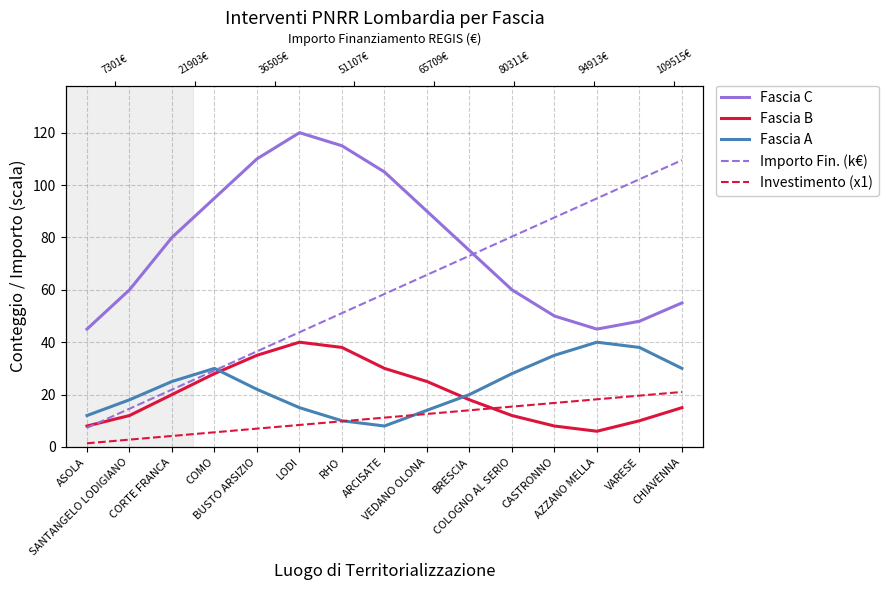

At how many categories does at least one series exceed 92?

8